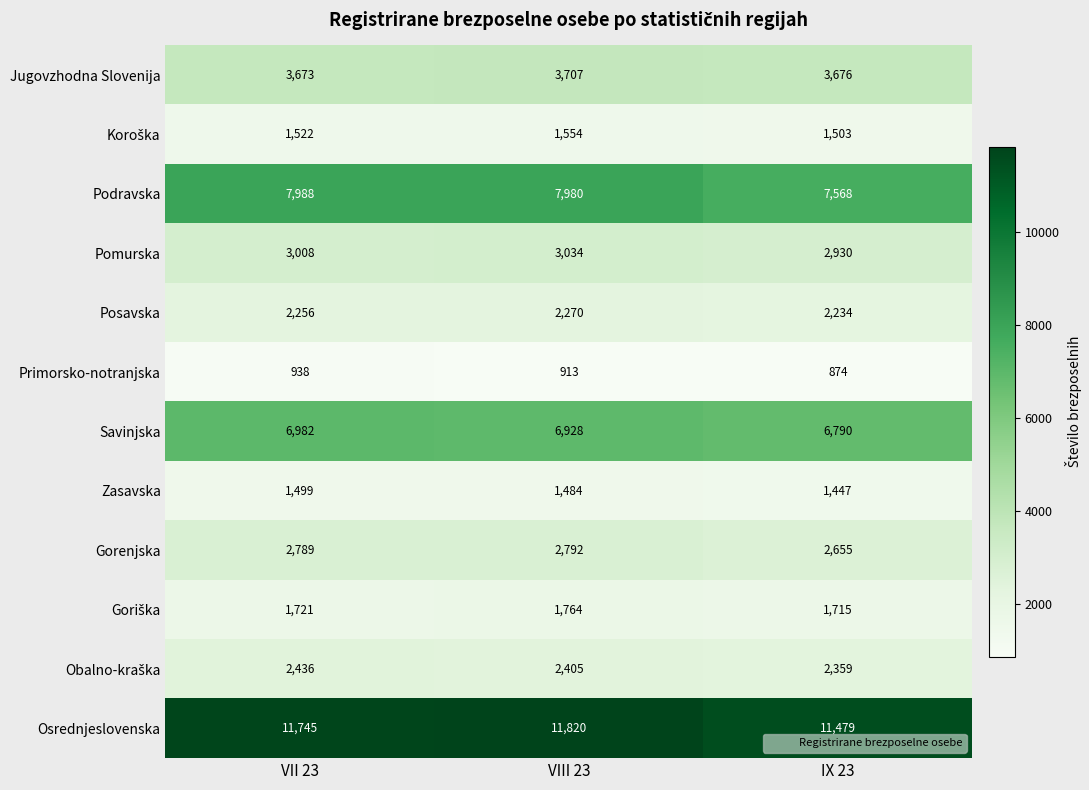

What is the difference between the Primorsko-notranjska values at VII 23 and IX 23?

64